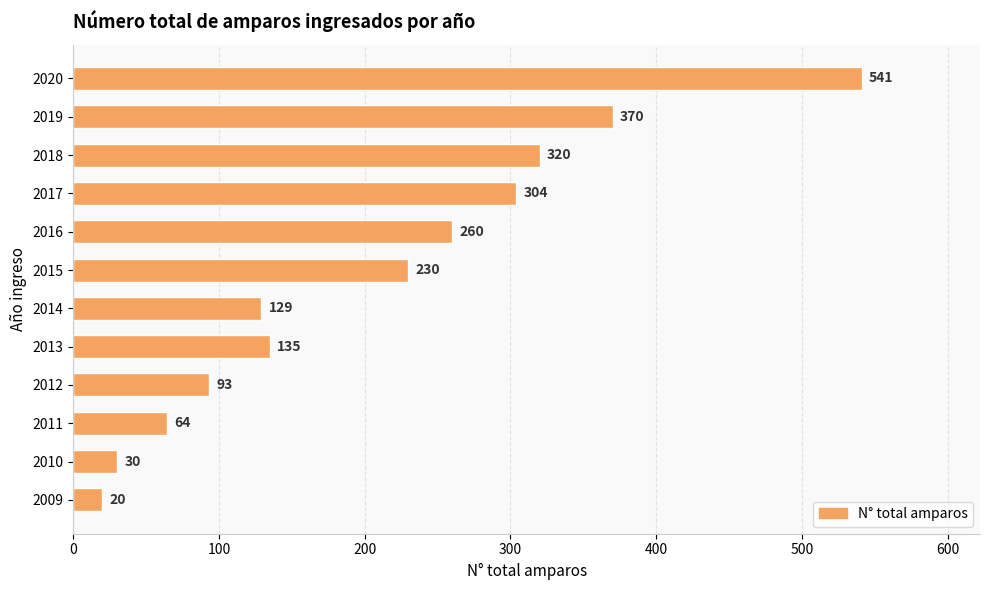

What value does the data have at 2012, to the nearest 50?

100